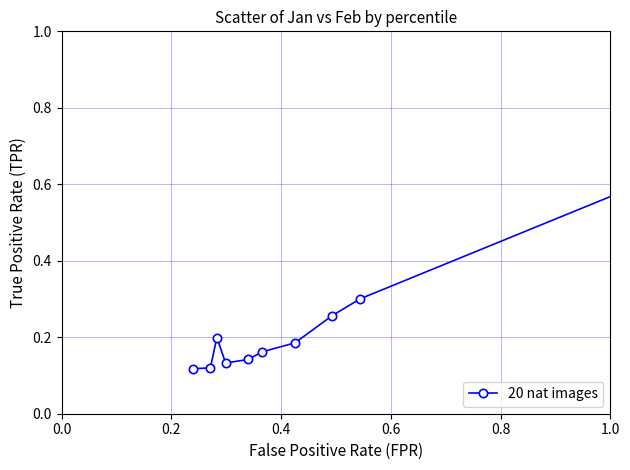

Count the values in the range 0 to 1.

10